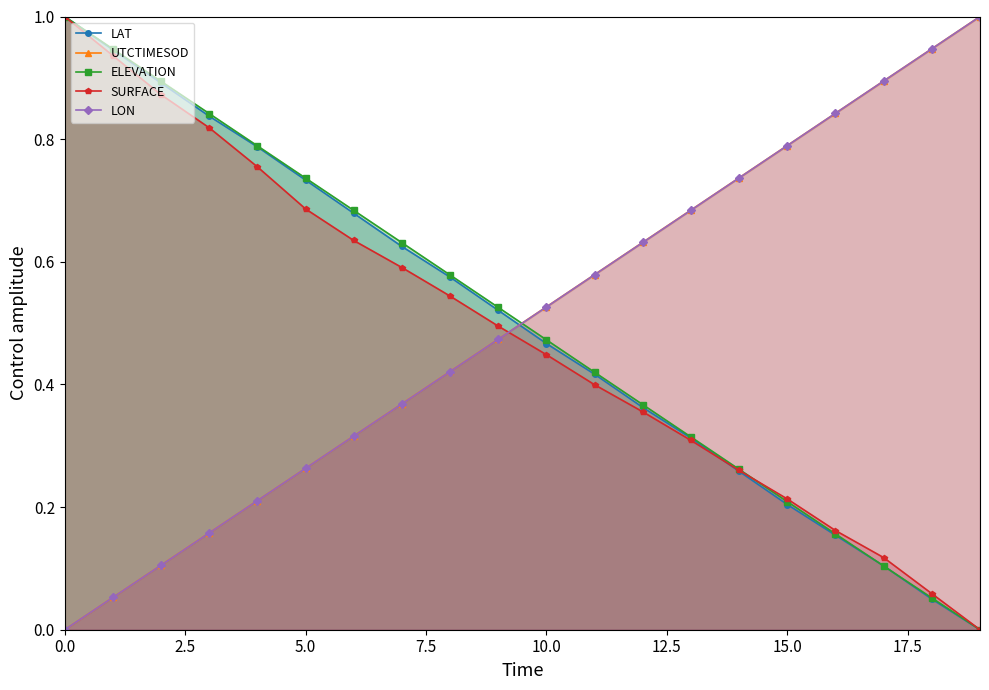

What is the highest value of the ELEVATION series?

1.0